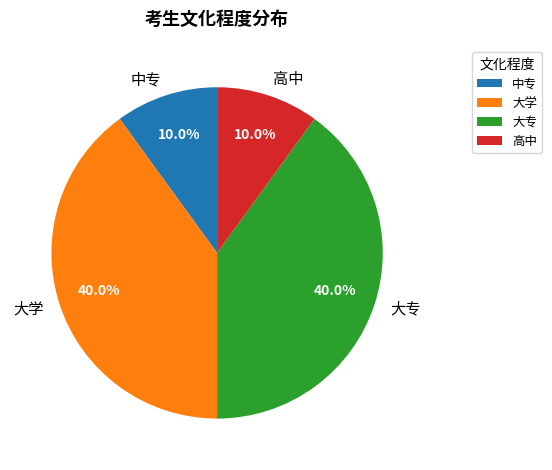

Combined, what portion of the pie is 高中 and 中专?

20.0%